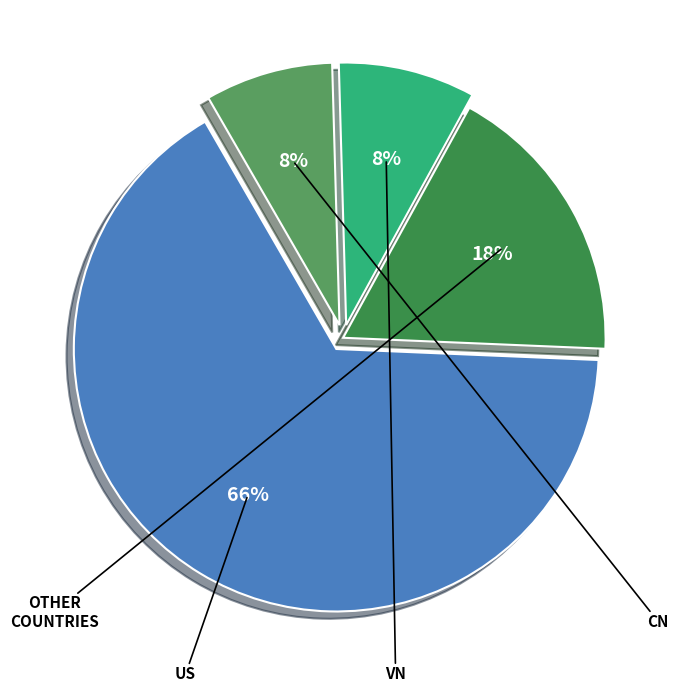

Is there a majority slice in this chart?

Yes